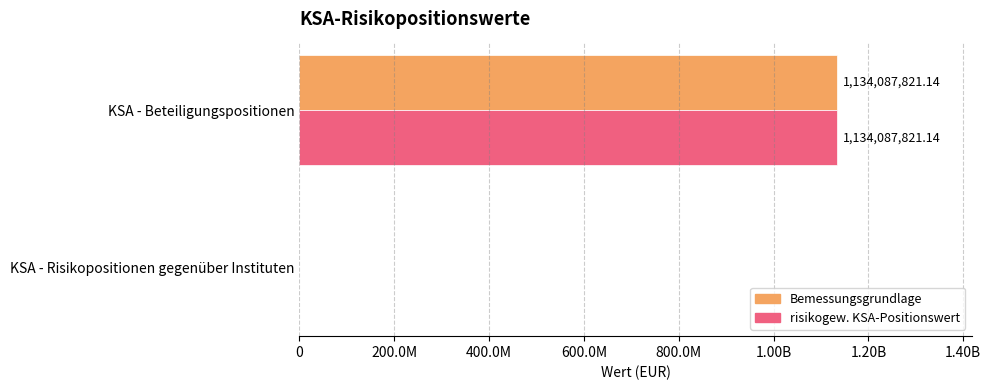

What are all the series names shown in the legend?

Bemessungsgrundlage, risikogew. KSA-Positionswert